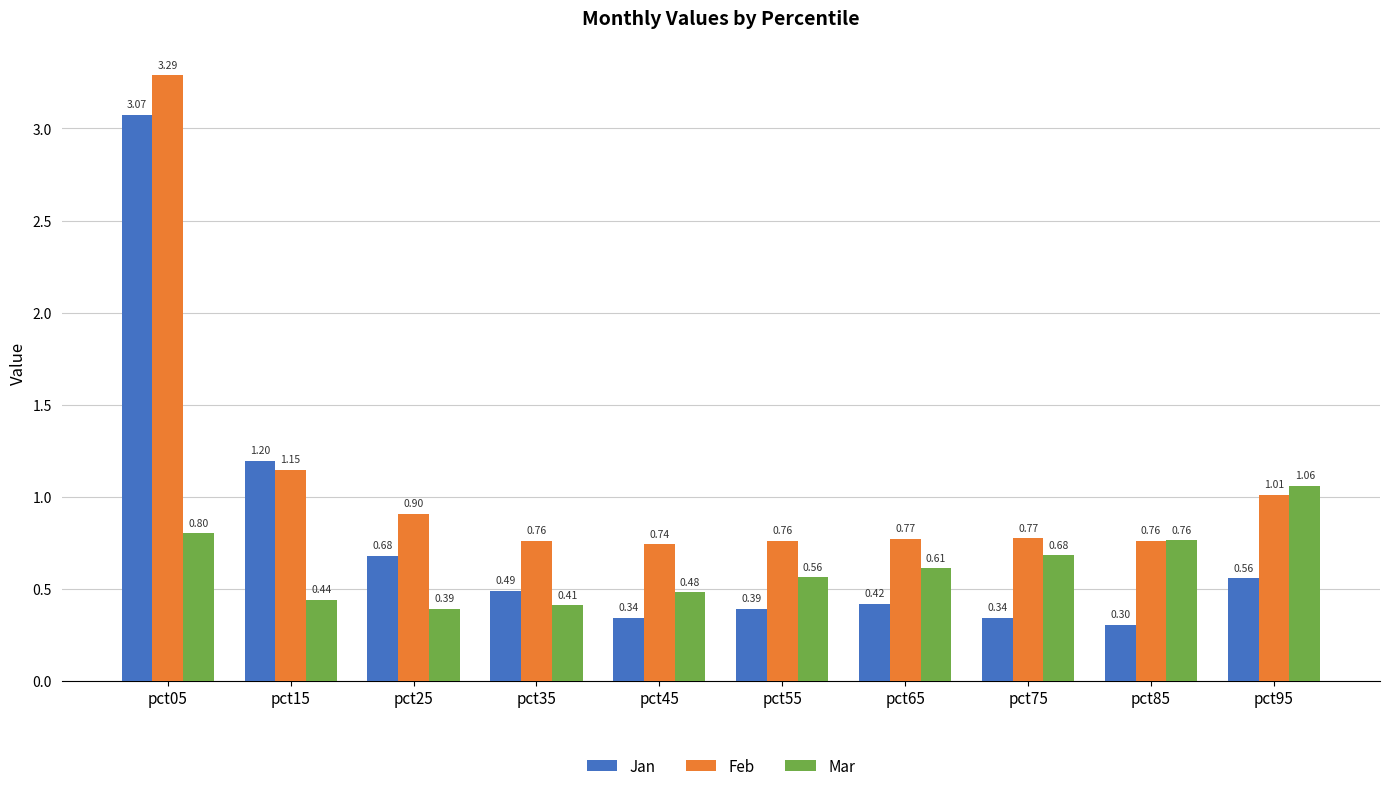

At how many categories does at least one series exceed 1?

3